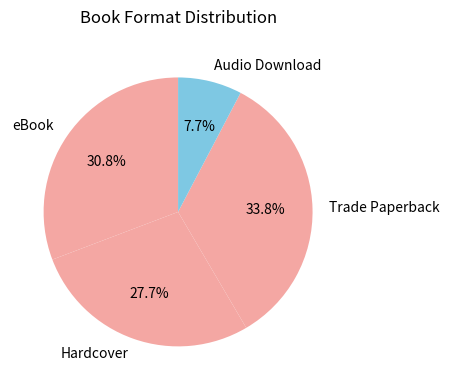

Rank the categories by value from lowest to highest.

Audio Download, Hardcover, eBook, Trade Paperback